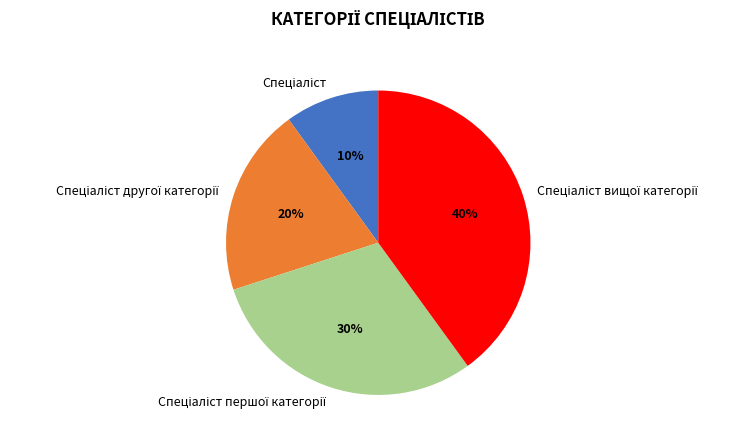

To the nearest percent, what is the average slice percentage?

25%